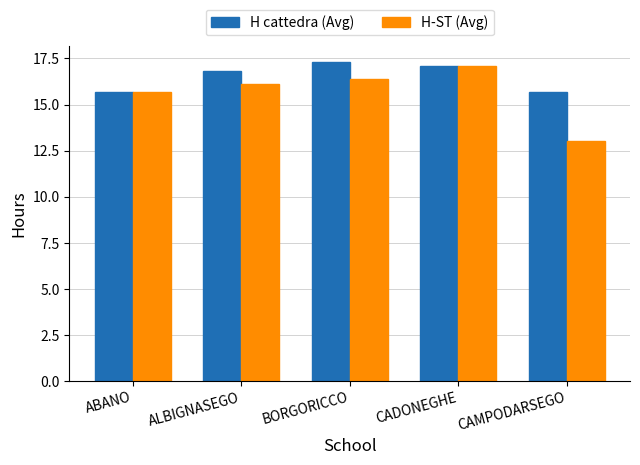

At which label does H cattedra (Avg) first exceed 16?

ALBIGNASEGO